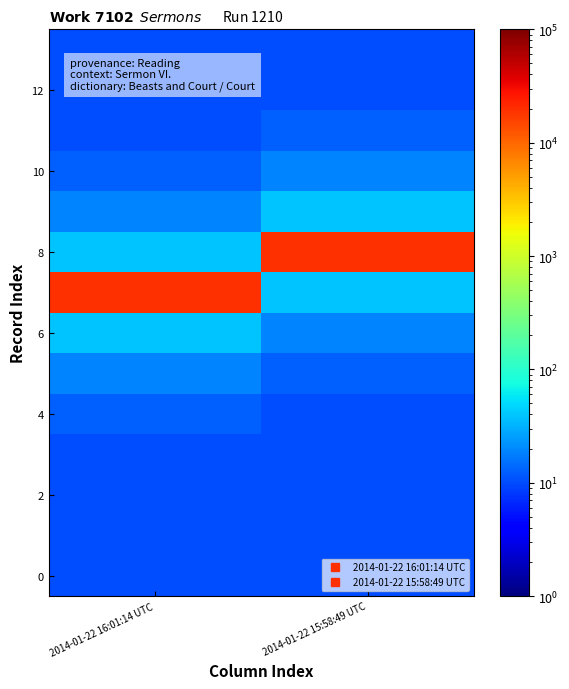

How many distinct data groups are displayed?

14